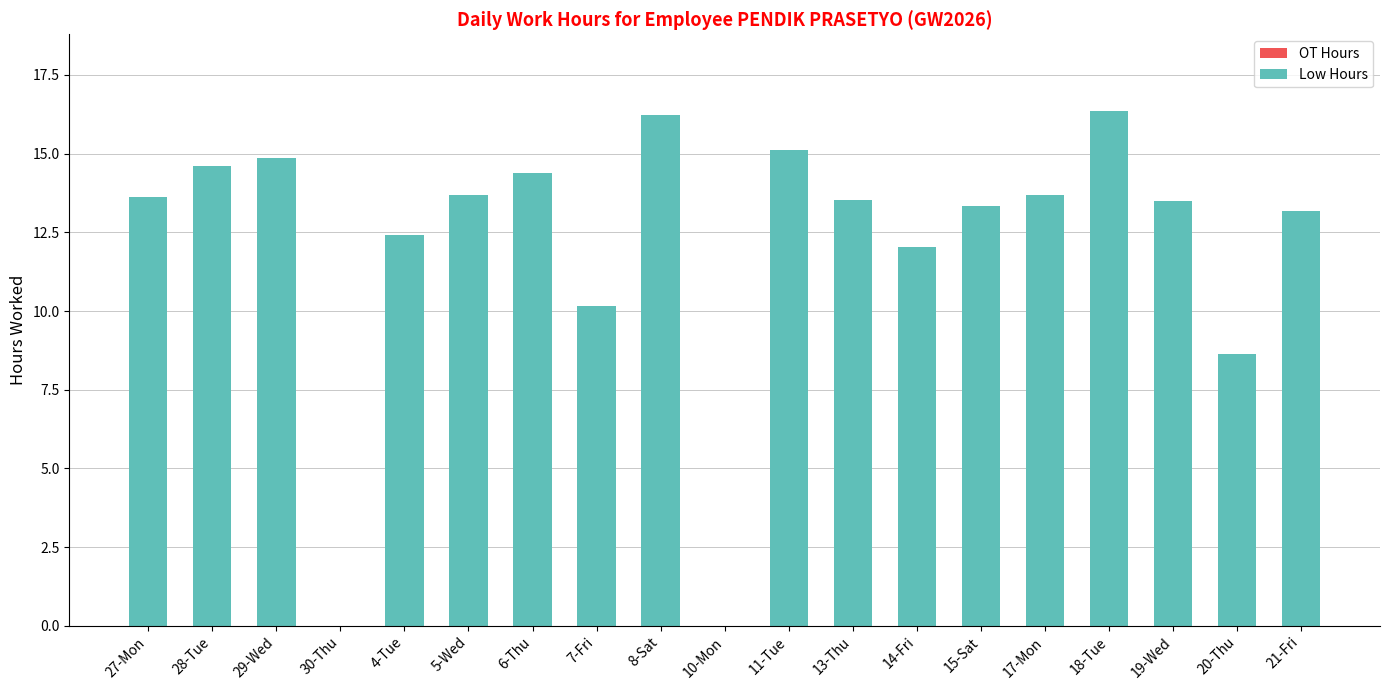

Is it true that the value at 13-Thu is 19.7?

False